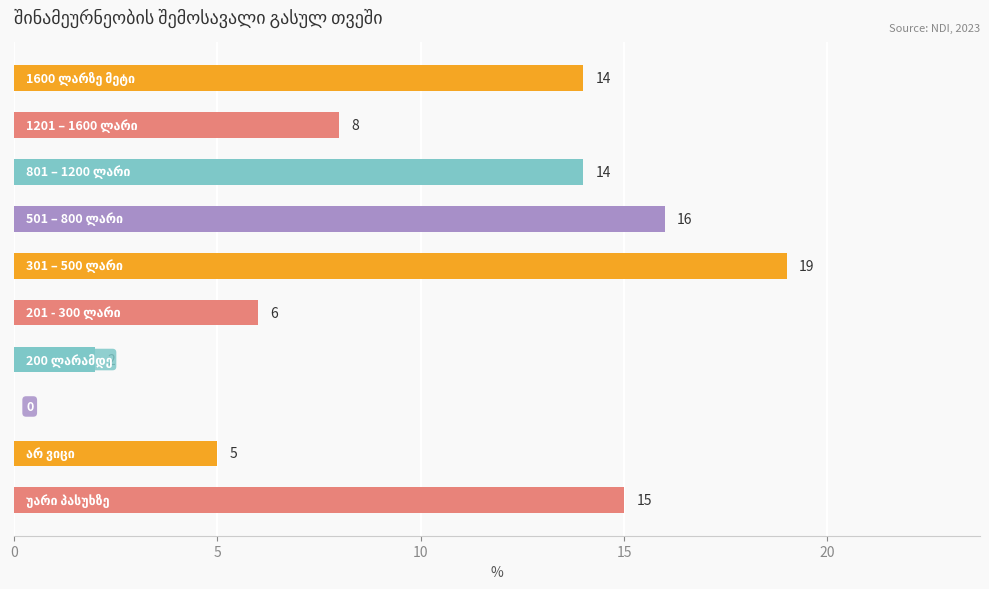

What is the sum of all values?

99